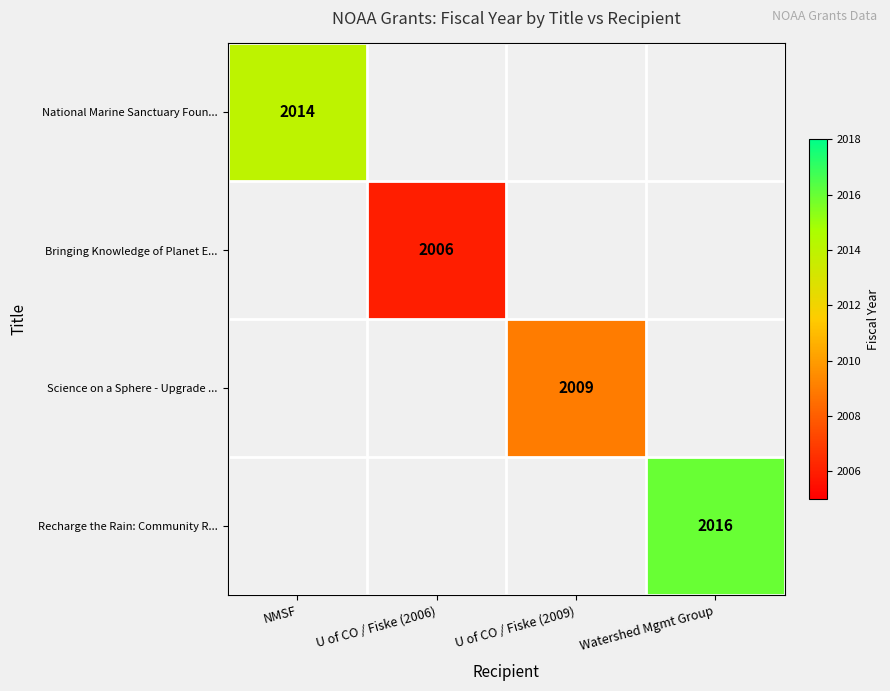

True or false: Science on a Sphere - Upgrade ... has a value of 2009 at U of CO / Fiske (2009).

True